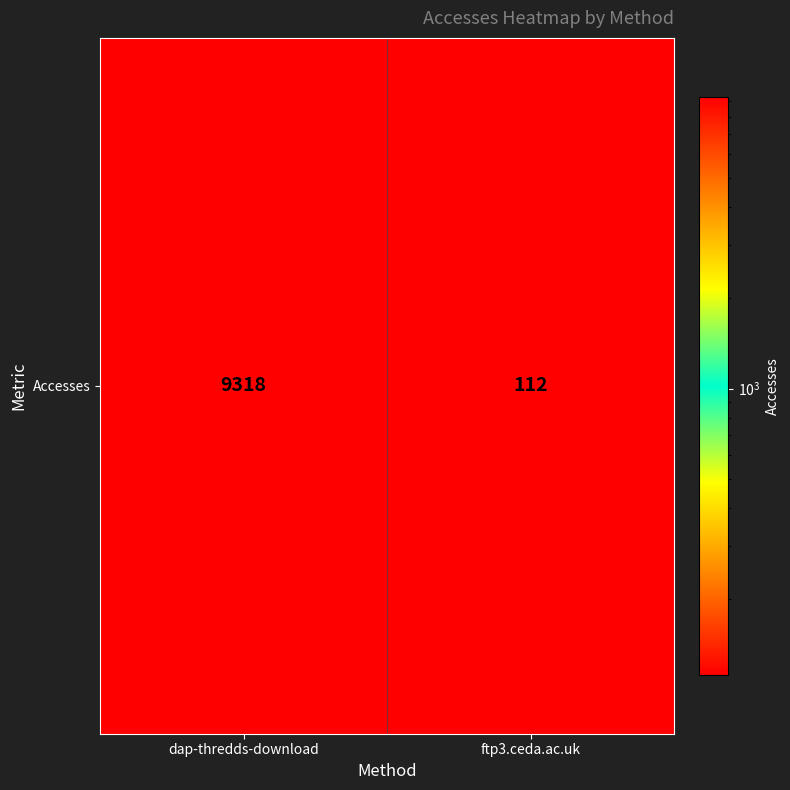

Which has a higher value, dap-thredds-download or ftp3.ceda.ac.uk?

dap-thredds-download